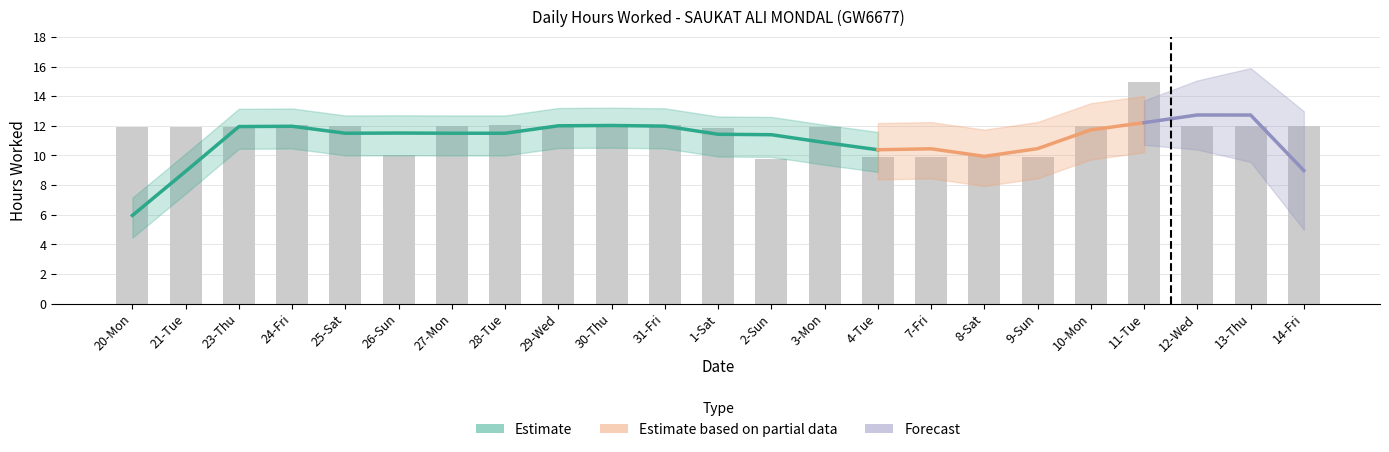

Count the number of categories in the chart.

23